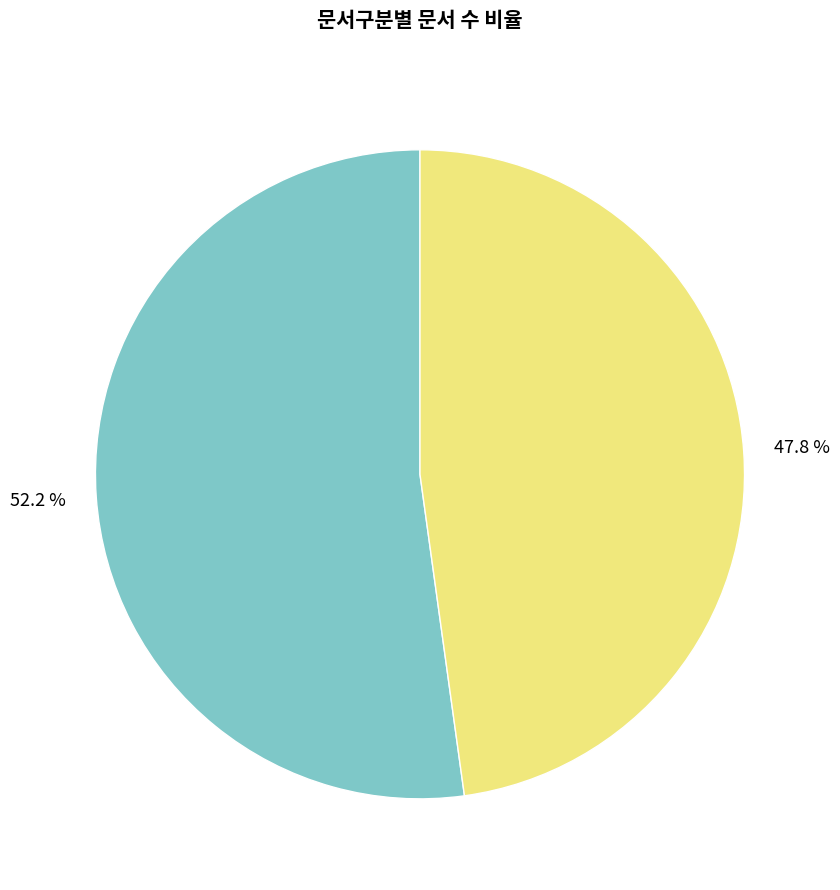

Does any single category account for the majority?

Yes